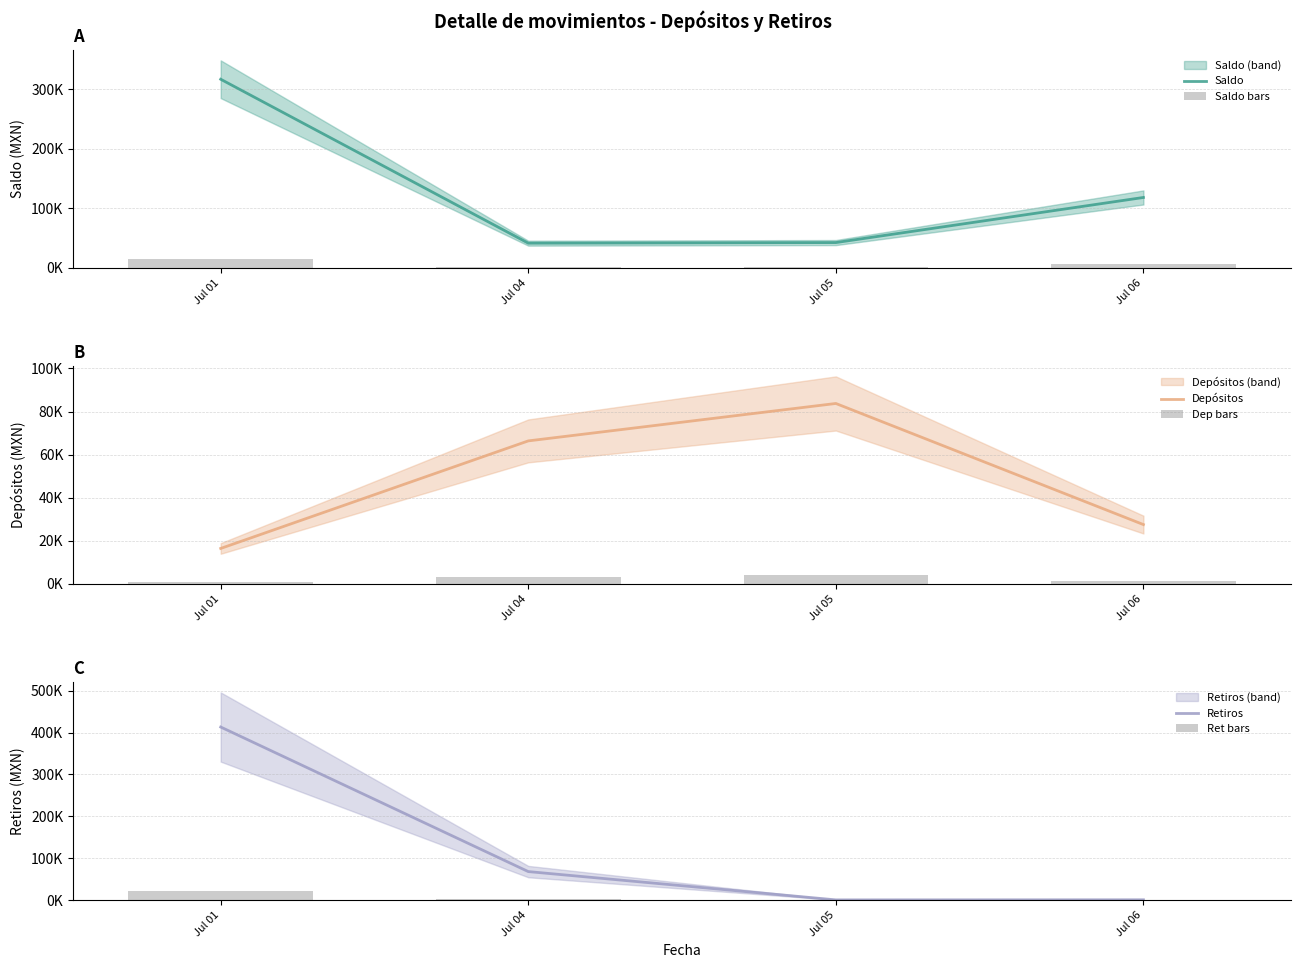

At which category does the chart reach its minimum across all series?

Jul 05